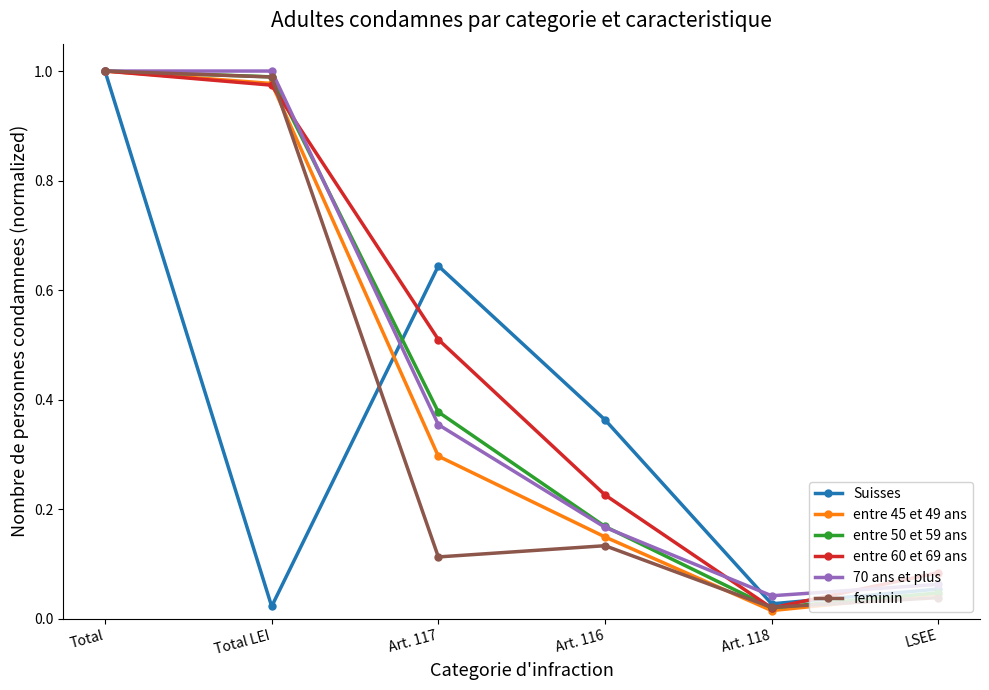

Is it true that entre 50 et 59 ans equals 1.0 at Total LEI?

True